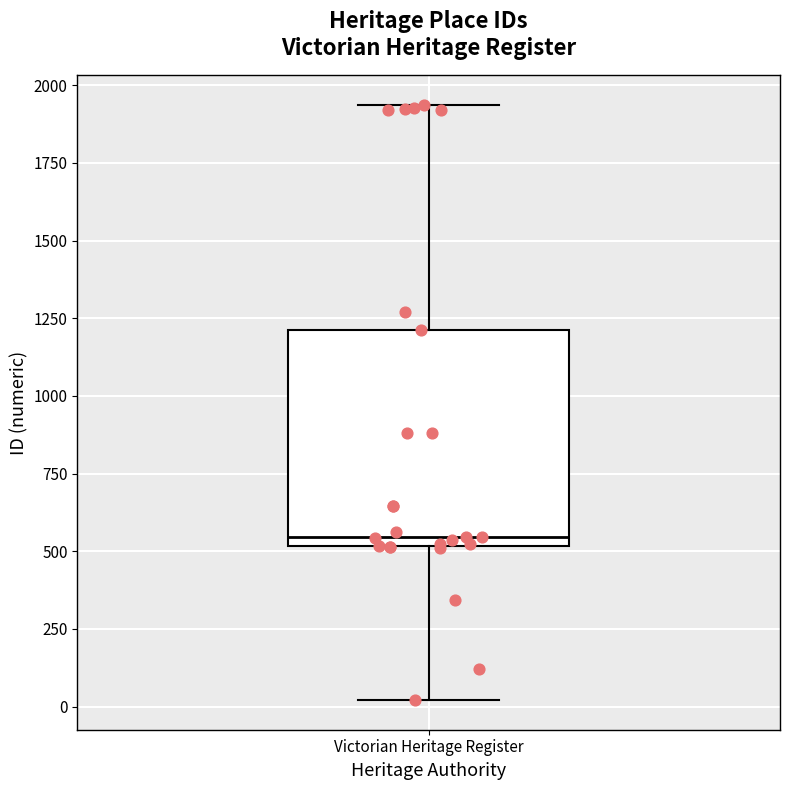

Where does the median line of the box for Victorian Heritage Register sit on the y-axis? The values are not printed on the chart, so give them approximately, as read against the axis.

550